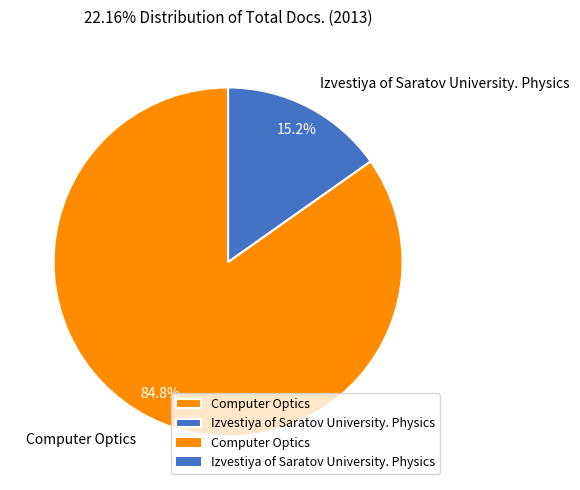

Which slice is the smallest?

Izvestiya of Saratov University. Physics